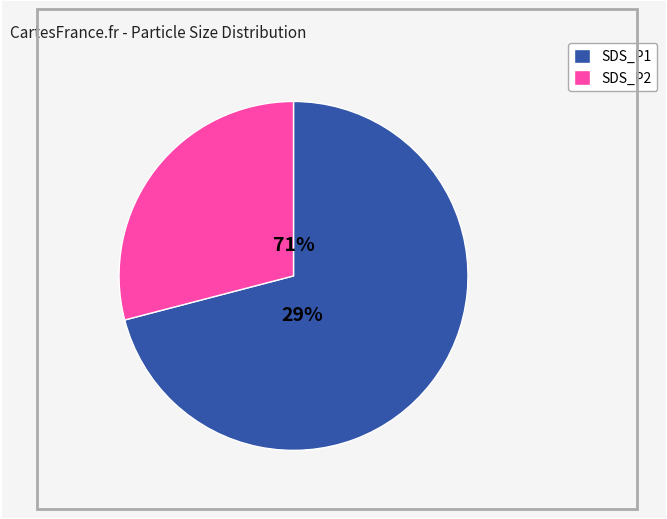

Is the sum of 25 and 3 greater than half?

No